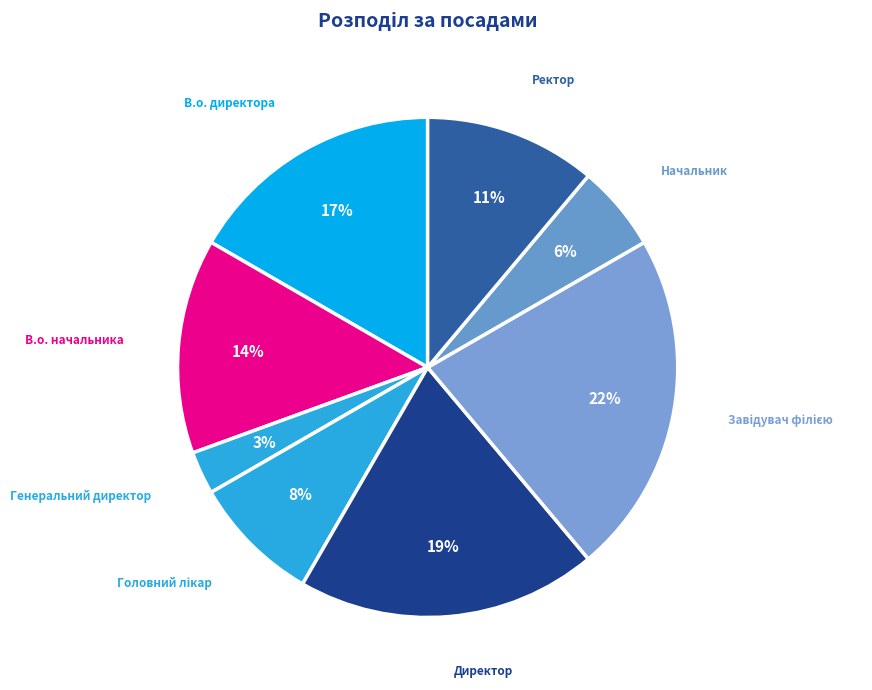

To the nearest percent, what percentage of the pie is Ректор?

11%